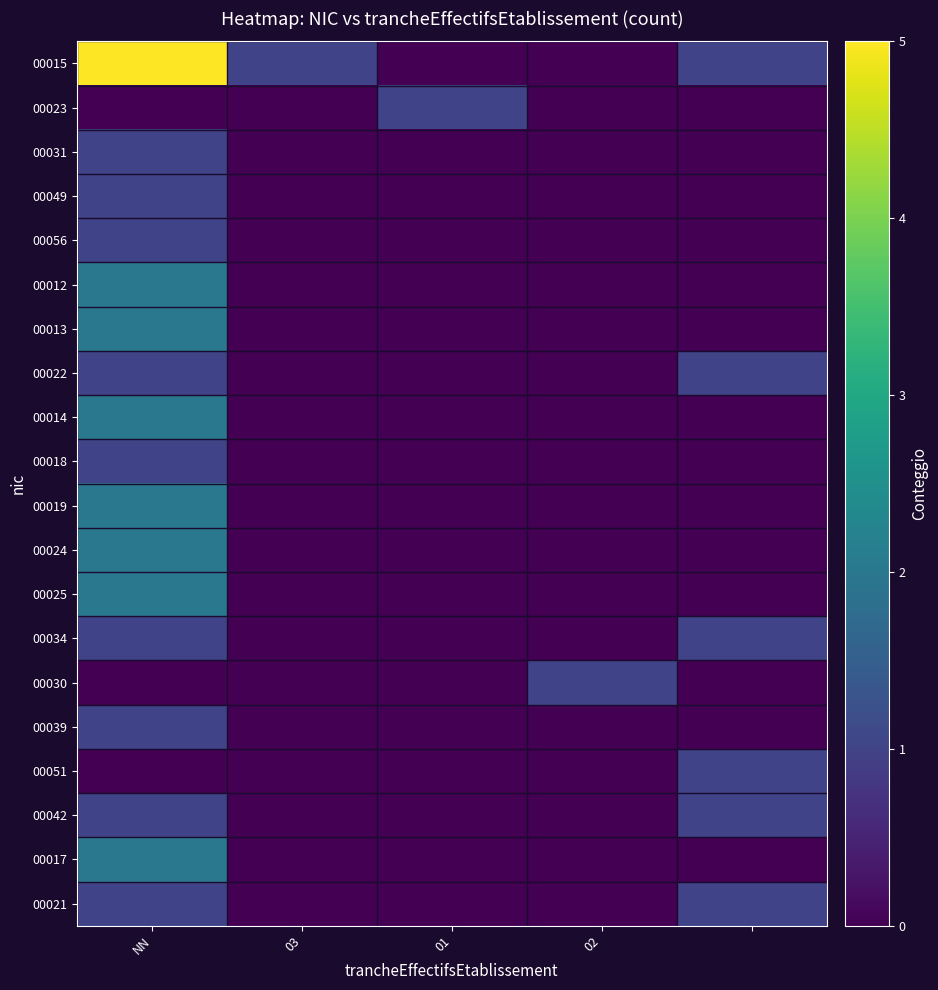

Which category has the highest value across all series?

NN